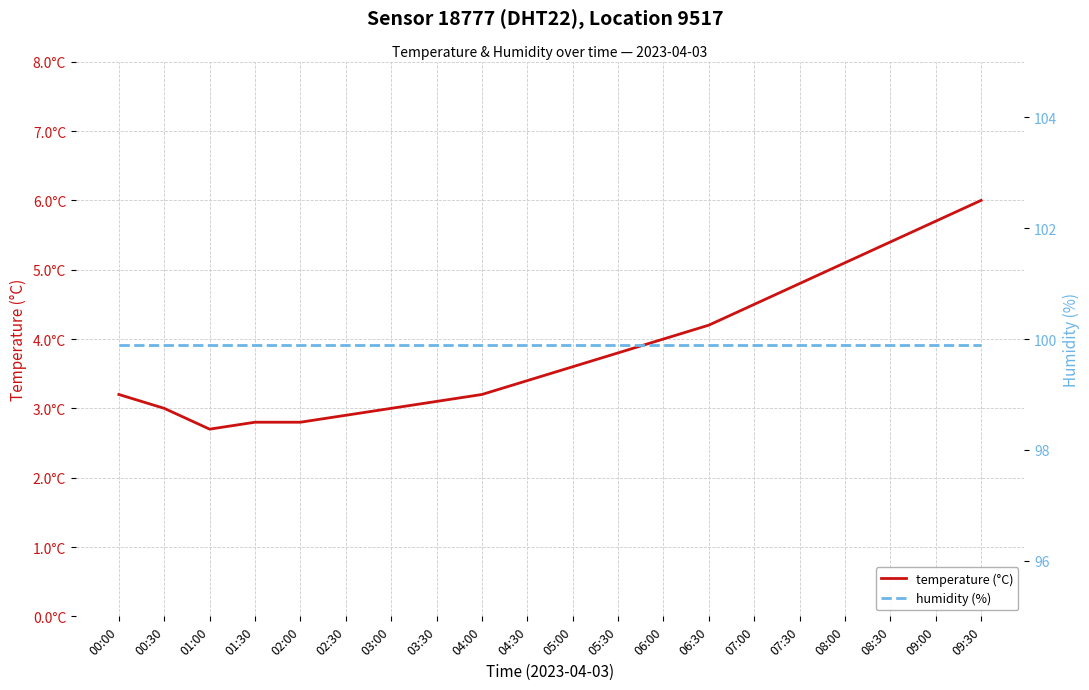

Between 03:30 and 09:30, which is larger?

09:30